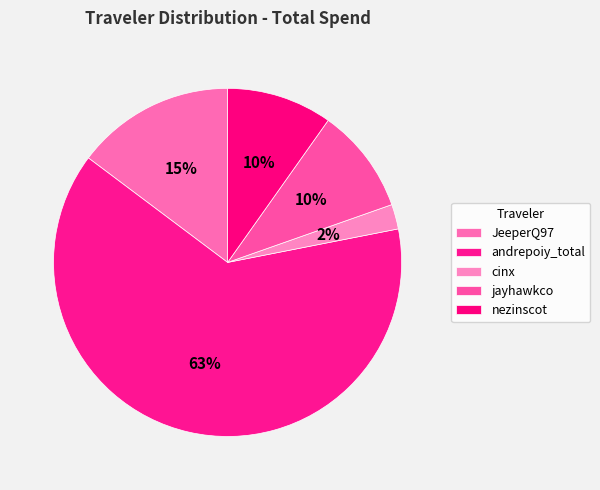

Which slice is the largest?

andrepoiy_total